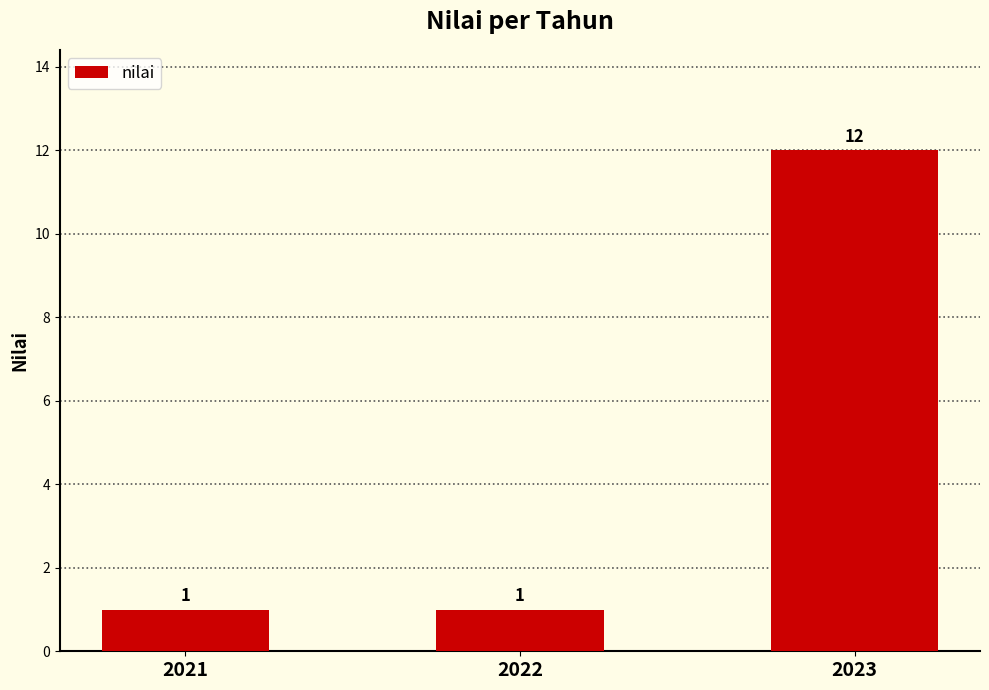

What is the difference between the maximum and minimum values?

11